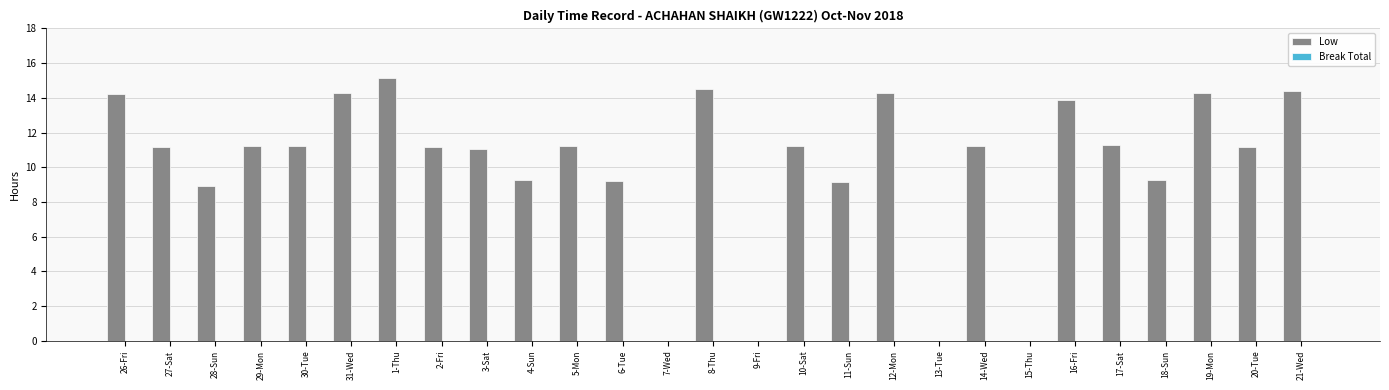

The chart shows a value of 5.0 at 15-Thu. True or false?

False